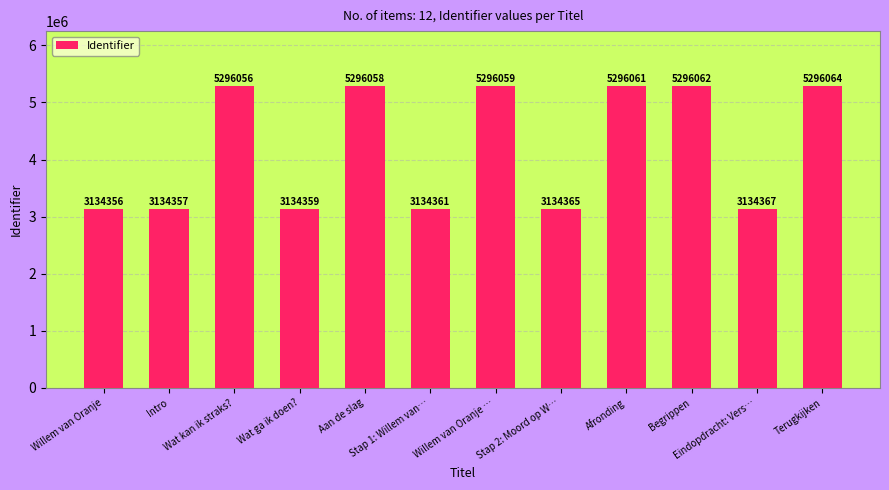

What is the average value?

4215210